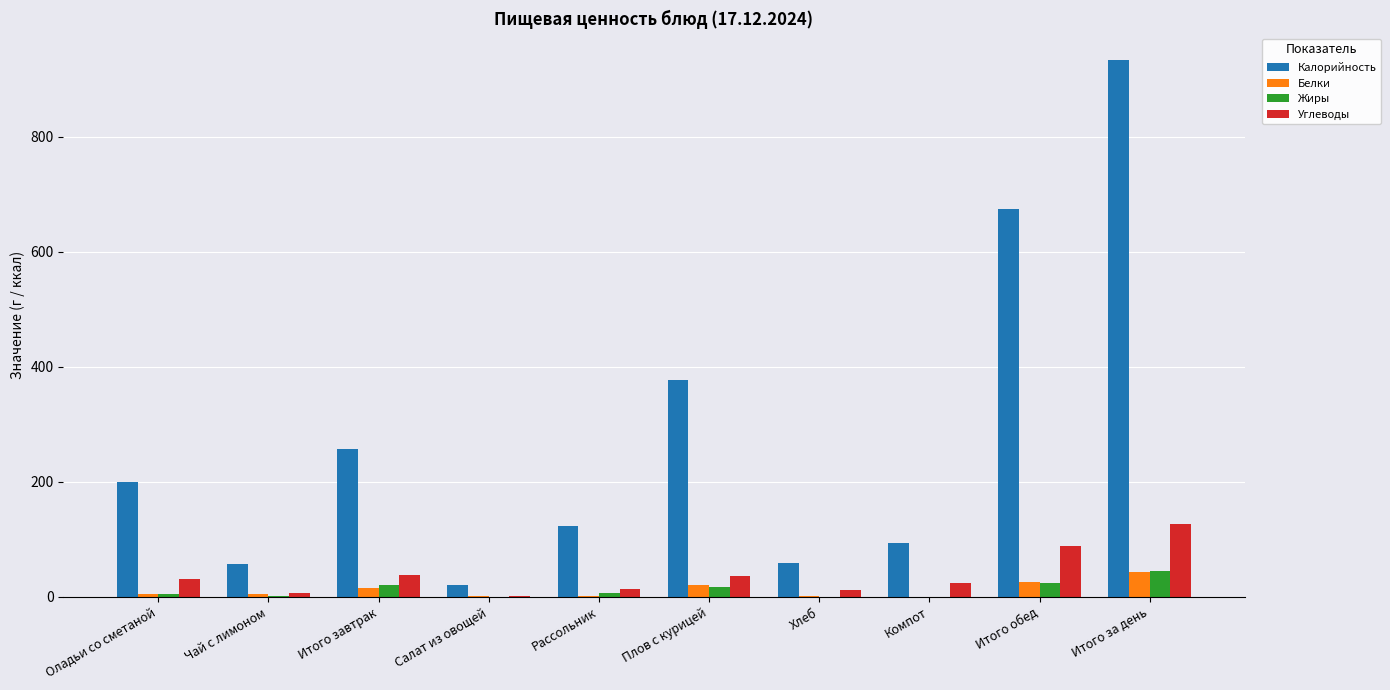

How many groups of bars are there?

10